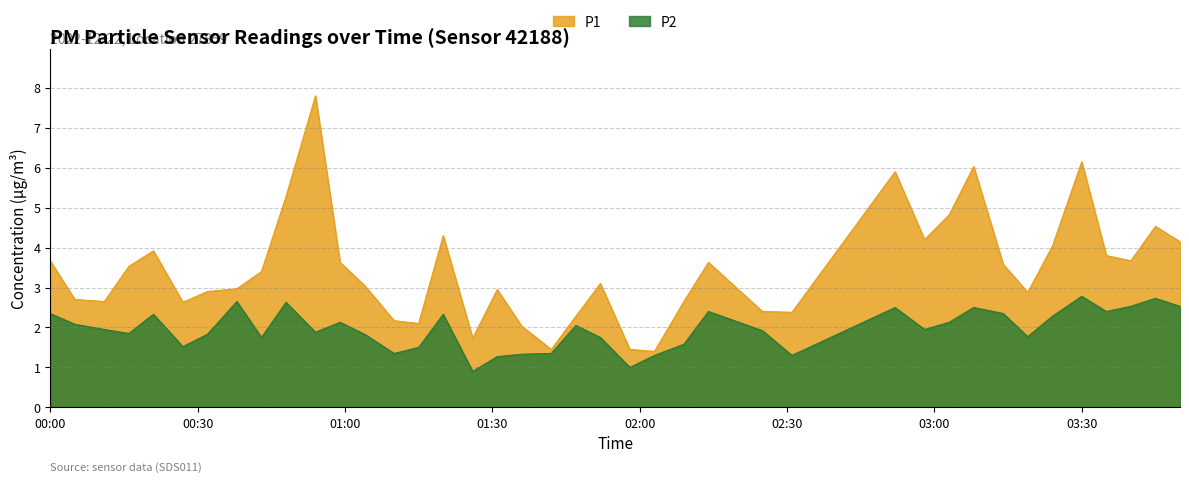

At how many categories does at least one series exceed 7?

1